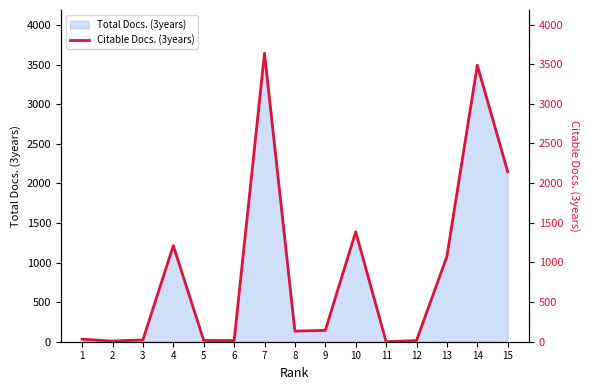

What is the change in value from 11 to 14?

+3487